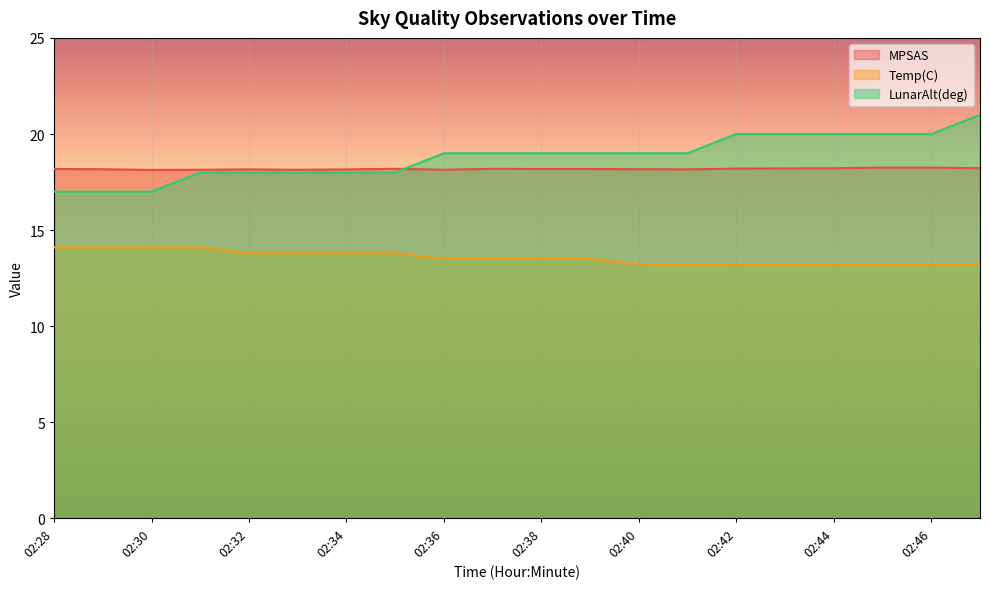

Reading right to left, transcribe all the data shown in this chart.

MPSAS: 02:47=18.2	02:46=18.2	02:45=18.2	02:44=18.2	02:43=18.2	02:42=18.2	02:41=18.2	02:40=18.2	02:39=18.2	02:38=18.2	02:37=18.2	02:36=18.1	02:35=18.2	02:34=18.2	02:33=18.1	02:32=18.2	02:31=18.1	02:30=18.1	02:29=18.2	02:28=18.2
Temp(C): 02:47=13.2	02:46=13.2	02:45=13.2	02:44=13.2	02:43=13.2	02:42=13.2	02:41=13.2	02:40=13.2	02:39=13.5	02:38=13.5	02:37=13.5	02:36=13.5	02:35=13.8	02:34=13.8	02:33=13.8	02:32=13.8	02:31=14.1	02:30=14.1	02:29=14.1	02:28=14.1
LunarAlt(deg): 02:47=21.0	02:46=20.0	02:45=20.0	02:44=20.0	02:43=20.0	02:42=20.0	02:41=19.0	02:40=19.0	02:39=19.0	02:38=19.0	02:37=19.0	02:36=19.0	02:35=18.0	02:34=18.0	02:33=18.0	02:32=18.0	02:31=18.0	02:30=17.0	02:29=17.0	02:28=17.0